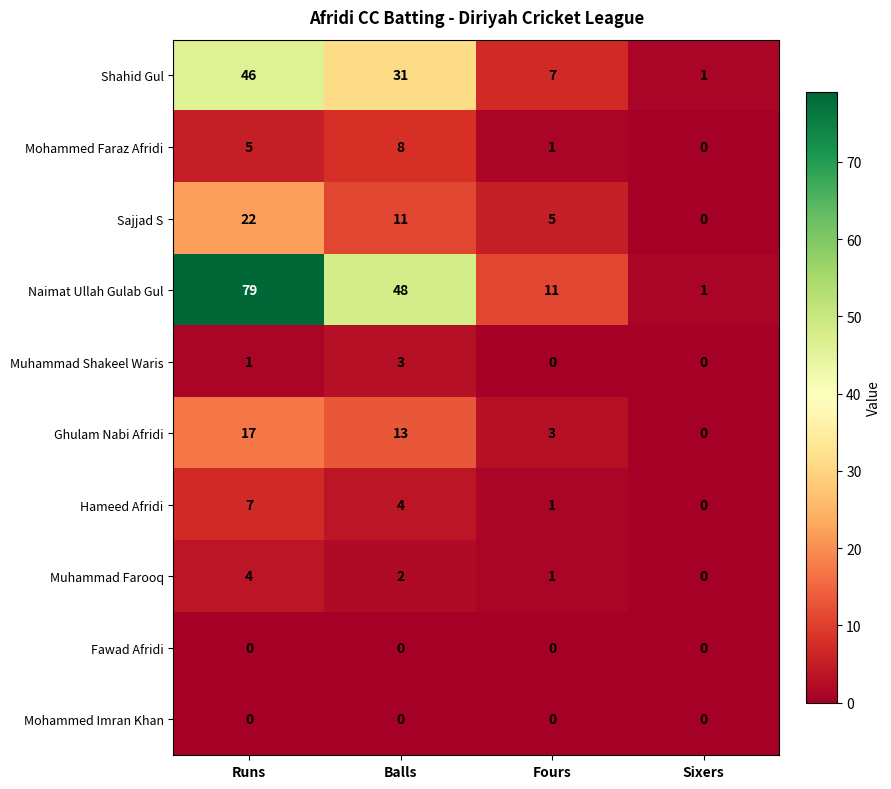

What is the difference between the maximum and second lowest values in the Muhammad Shakeel Waris series?

3